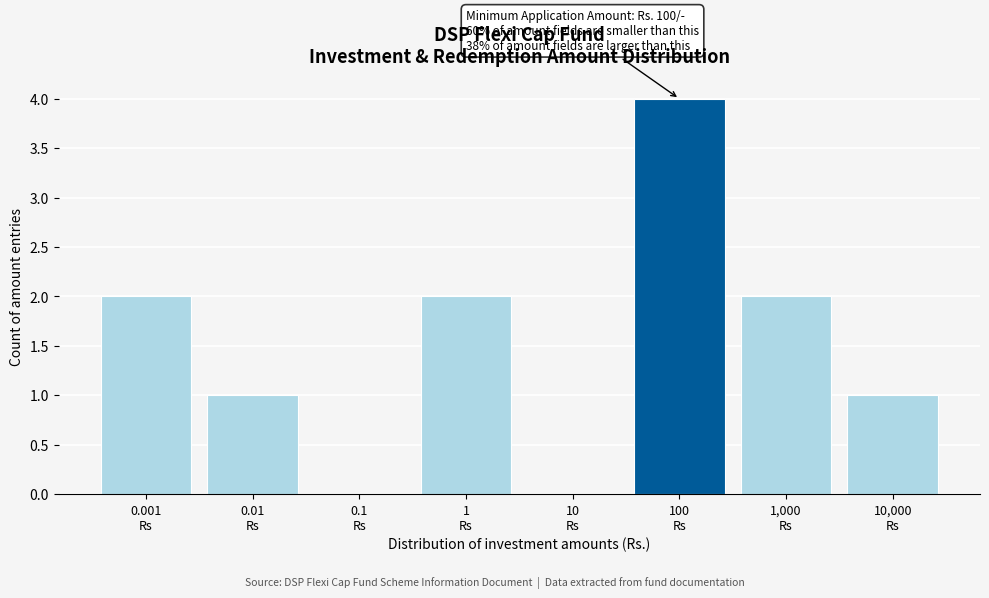

What is the greatest value displayed?

4